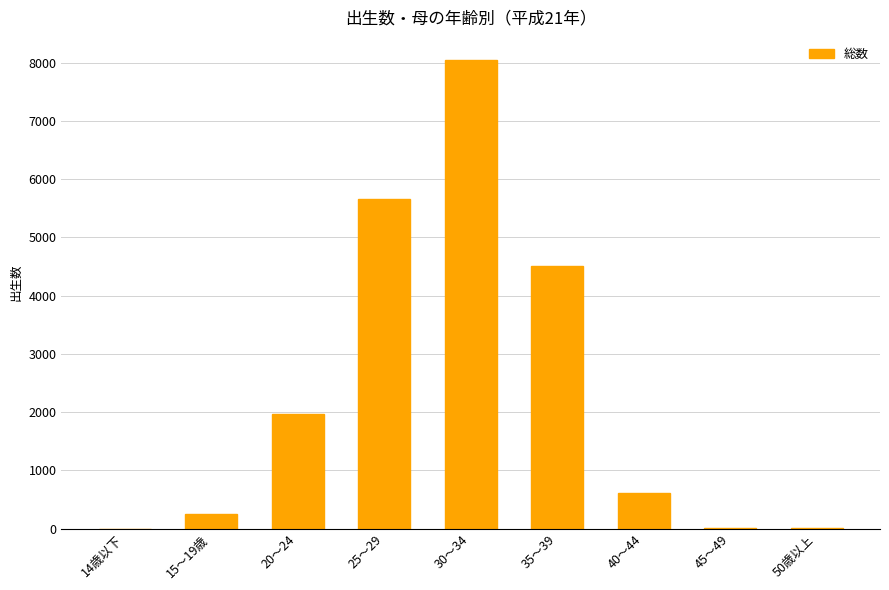

At which label is the value closest to 4021?

35～39